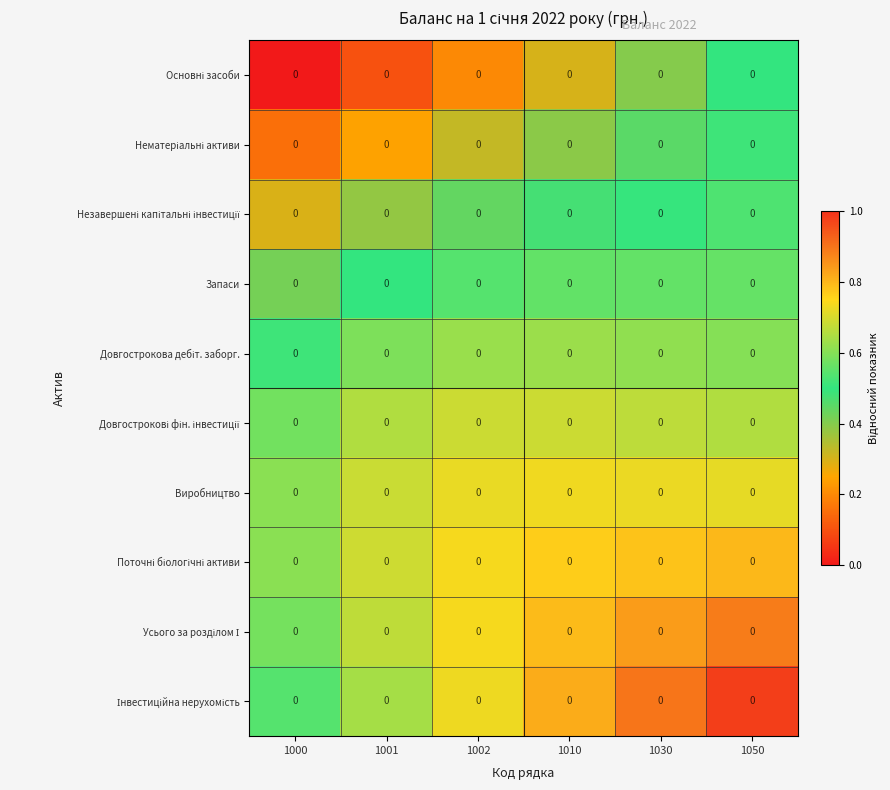

What is the average value of the Усього за розділом І series?

0.8